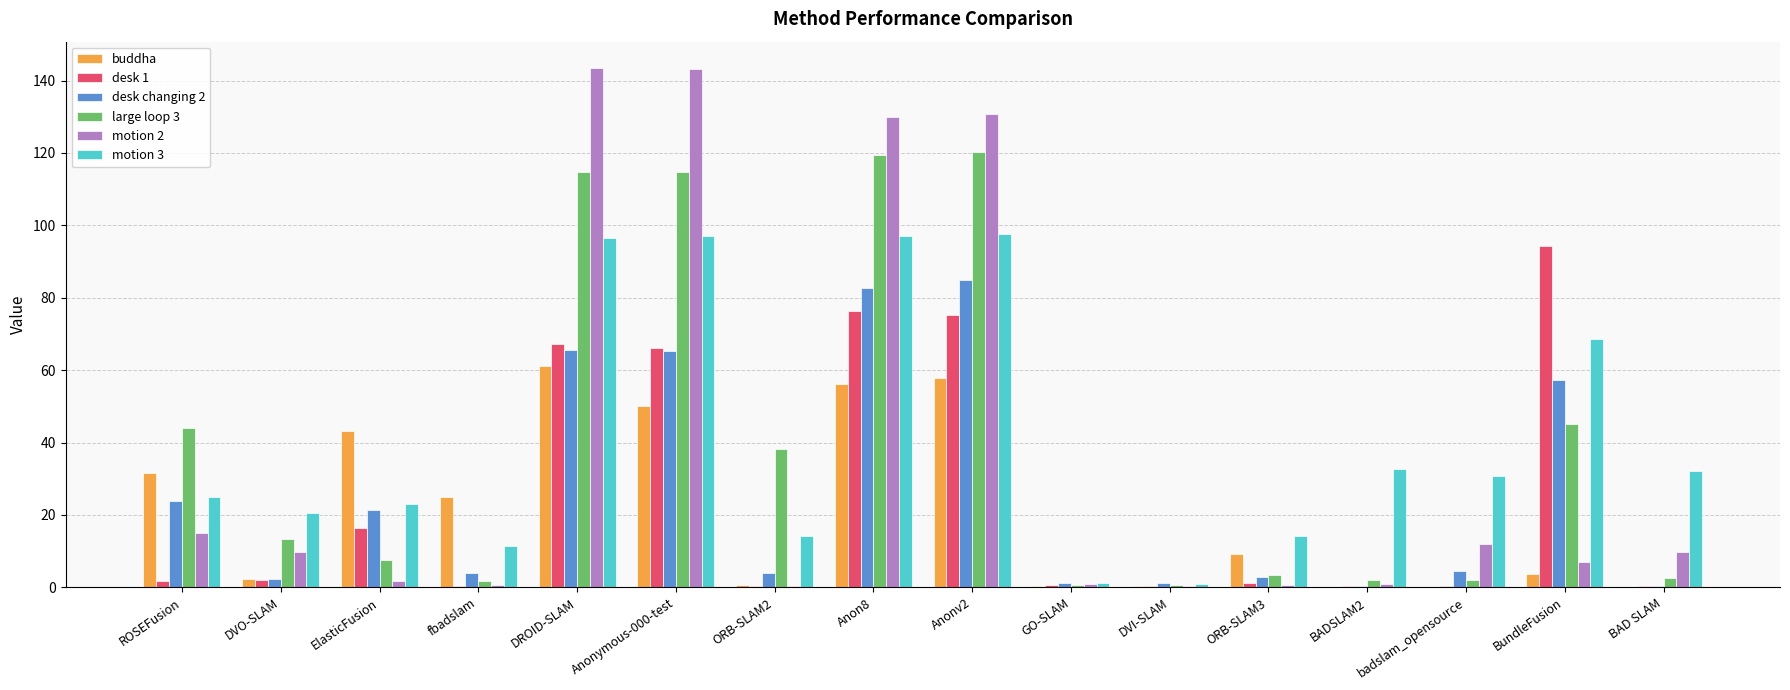

What is the sum of all buddha values?

341.9